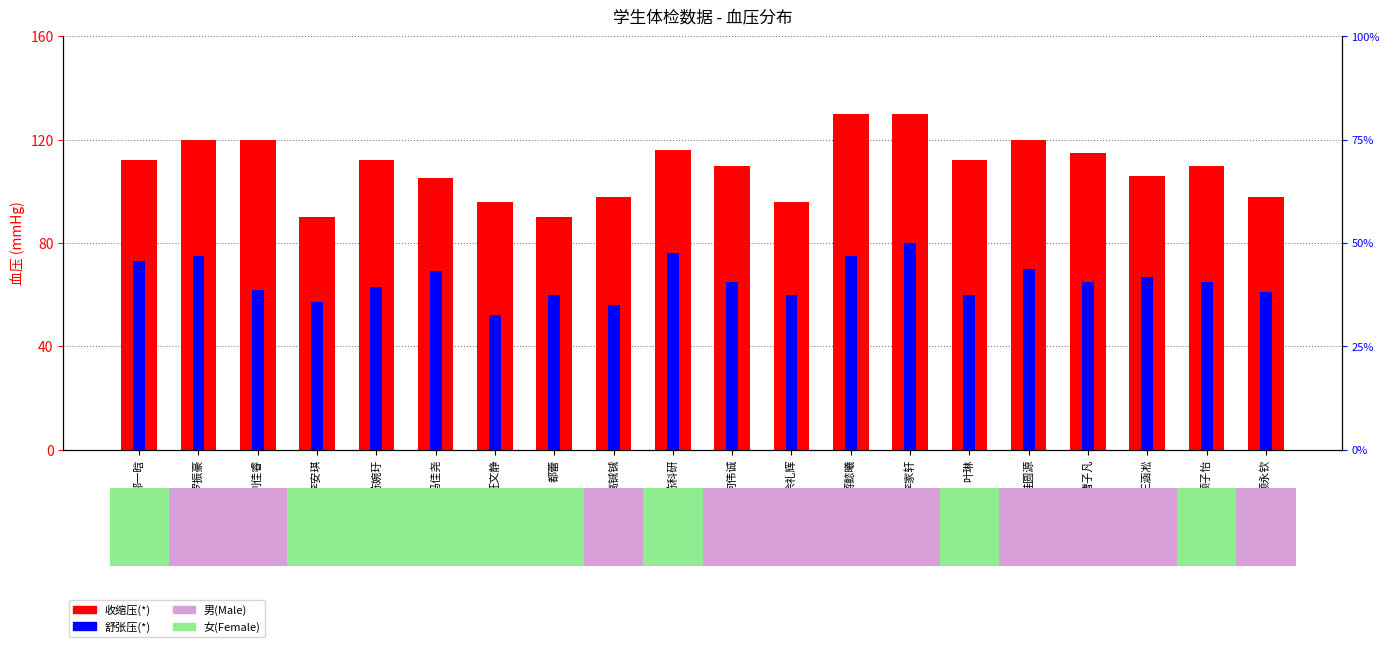

Rank the series by their maximum value, from lowest to highest.

舒张压(*), 收缩压(*)